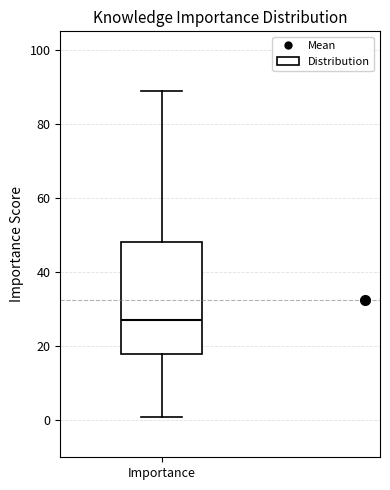

Transcribe this box plot: give where the median line is, the range the box spans, and where the two whiskers end, as read against the y-axis. The values are not printed on the chart, so give them approximately, as read against the axis.

median 28, box 18 to 48, whiskers 2 to 90